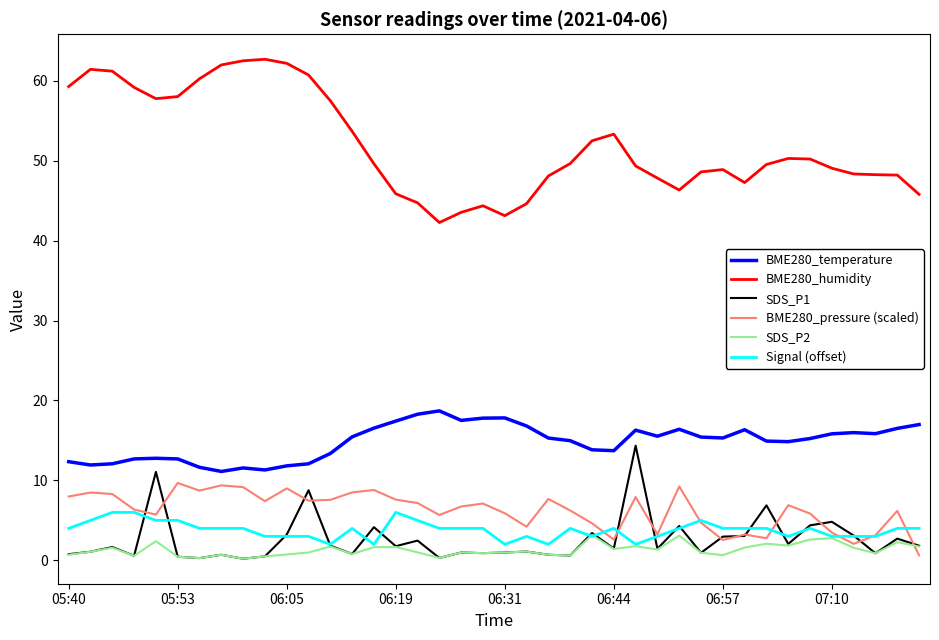

Which series has the widest spread of values?

BME280_humidity